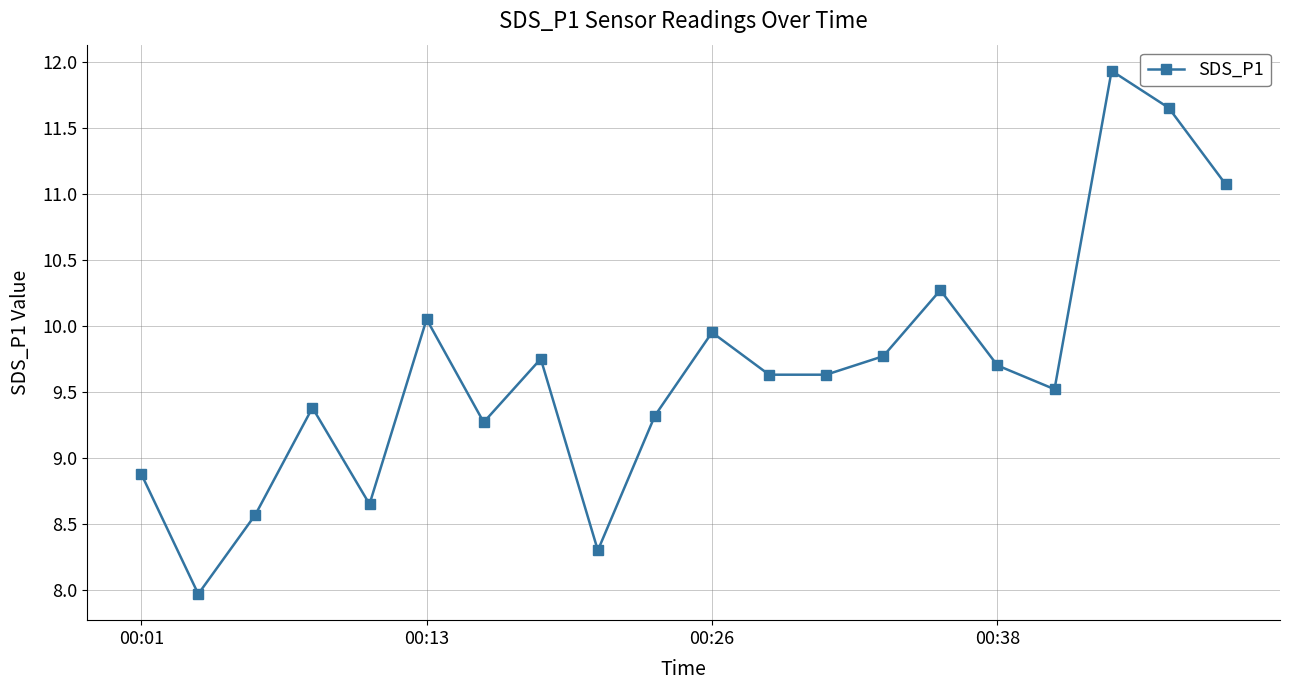

What is the greatest value displayed?

11.9